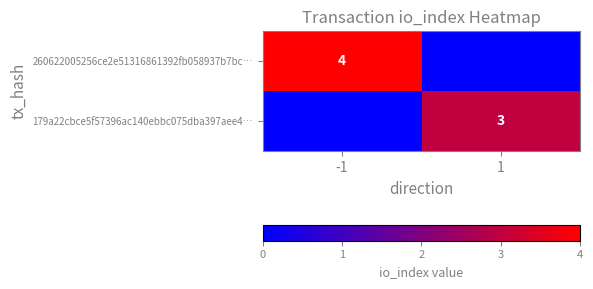

Is it true that 260622005256ce2e51316861392fb058937b7bc… equals 1 at -1?

False